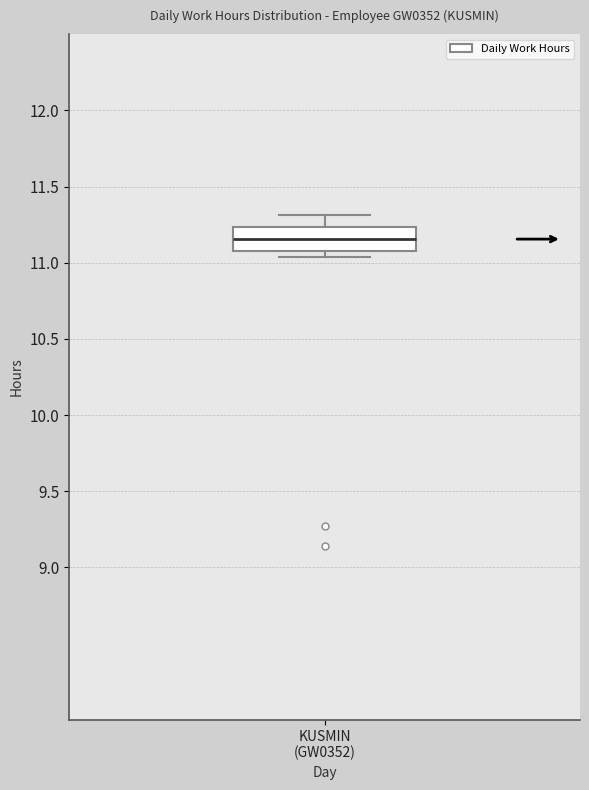

Read this box plot against the y-axis: the position of the median line, the range covered by the box, and the ends of both whiskers. The values are not printed on the chart, so give them approximately, as read against the axis.

median 11.15, box 11.10 to 11.25, whiskers 11.05 to 11.30